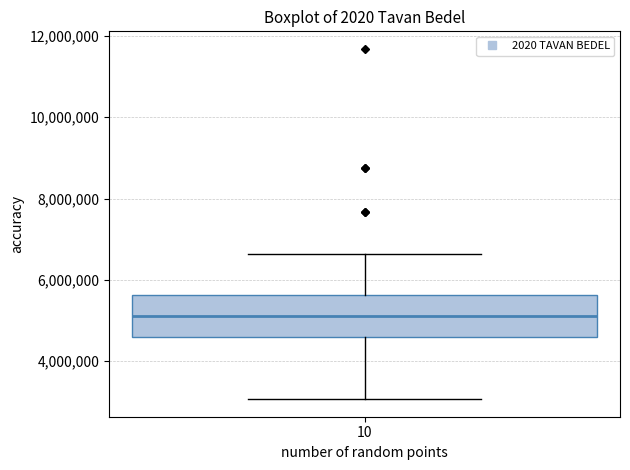

Transcribe this box plot: give where the median line is, the range the box spans, and where the two whiskers end, as read against the y-axis. The values are not printed on the chart, so give them approximately, as read against the axis.

median 5200000, box 4600000 to 5600000, whiskers 3000000 to 6600000